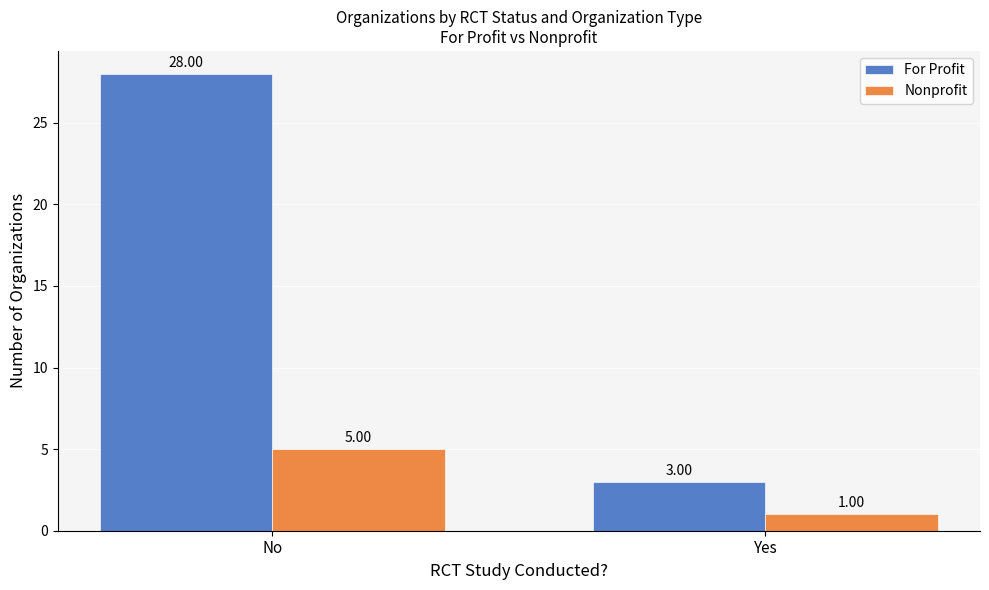

What is the highest value of the Nonprofit series?

5